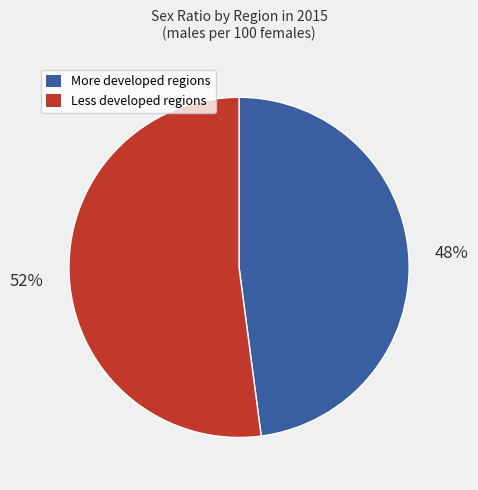

To the nearest percent, what is the difference between the largest and smallest slice percentages?

4%